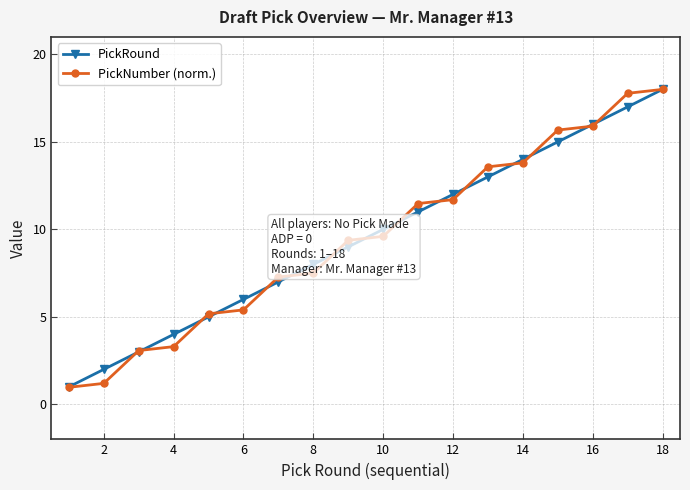

What is the minimum value shown in the chart?

1.0